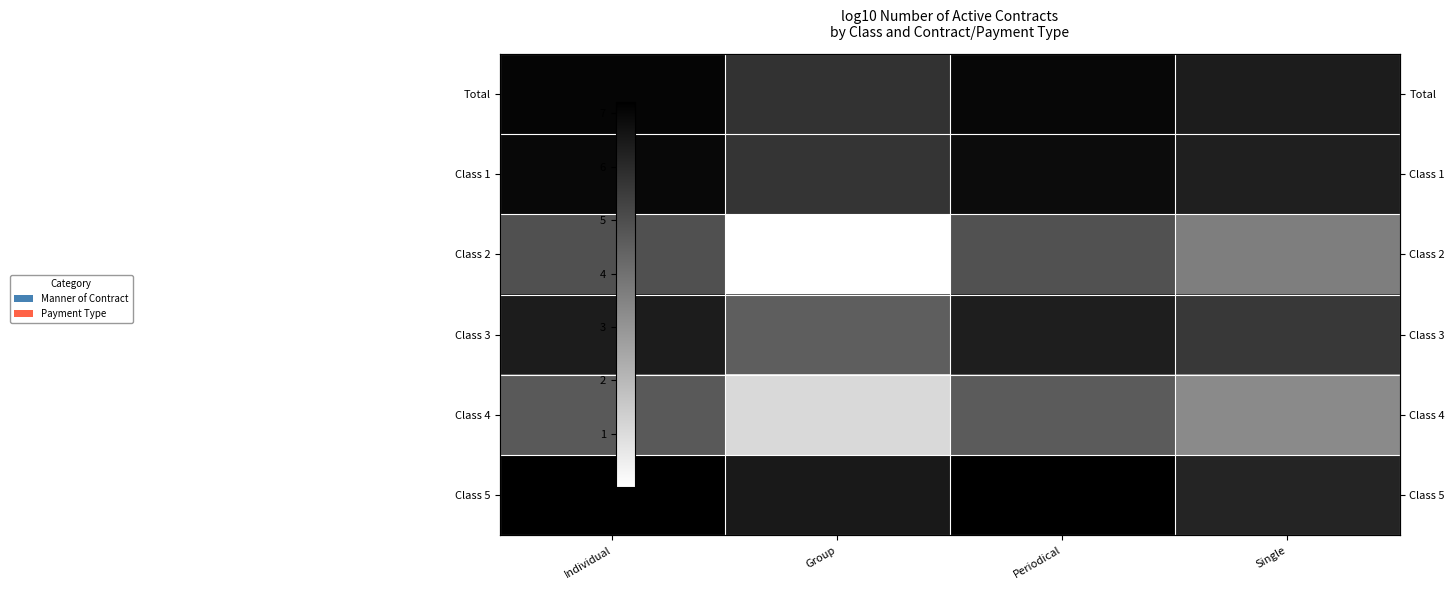

Is it true that Class 4 equals 1.4 at Group?

False